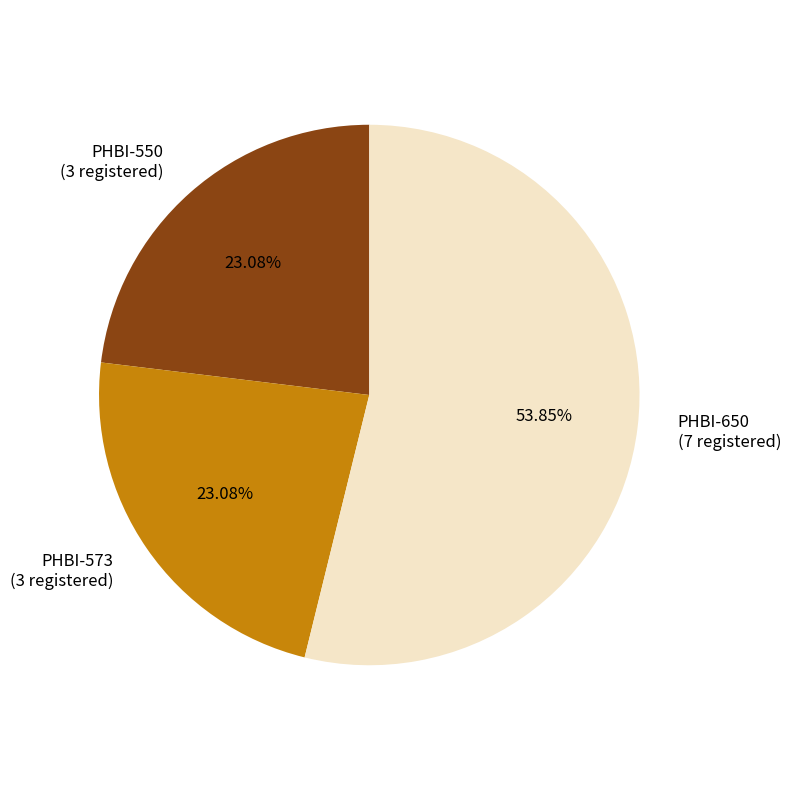

Count the number of slices in the pie.

3